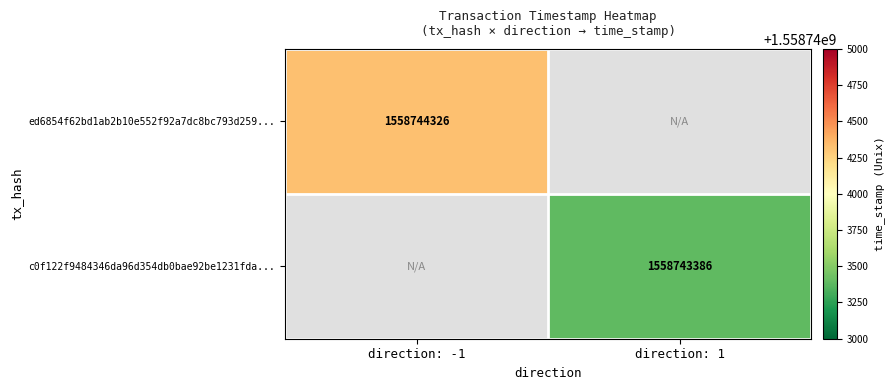

The ed6854f62bd1ab2b10e552f92a7dc8bc793d259... series shows 1558744326 at direction: -1. True or false?

True